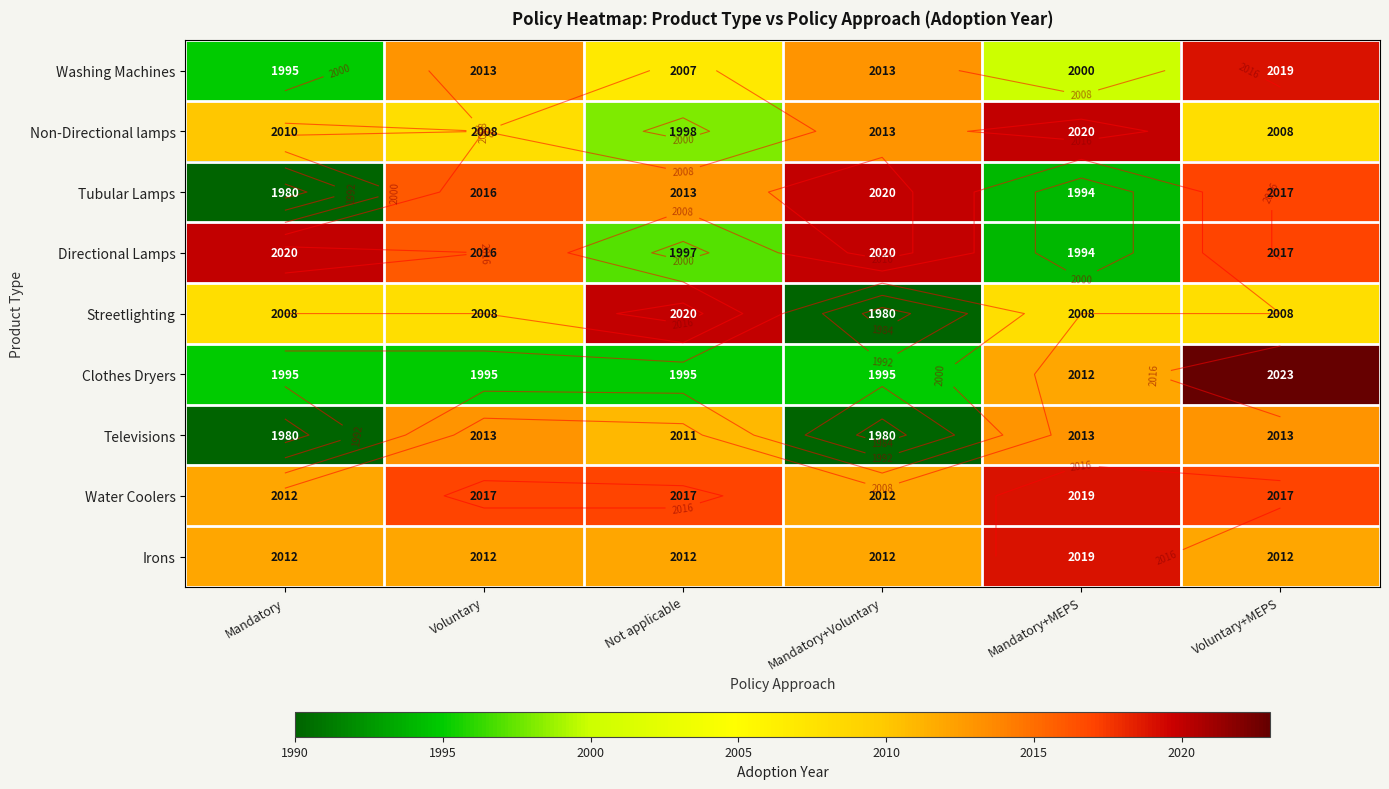

What is the sum of all Non-Directional lamps values?

12057